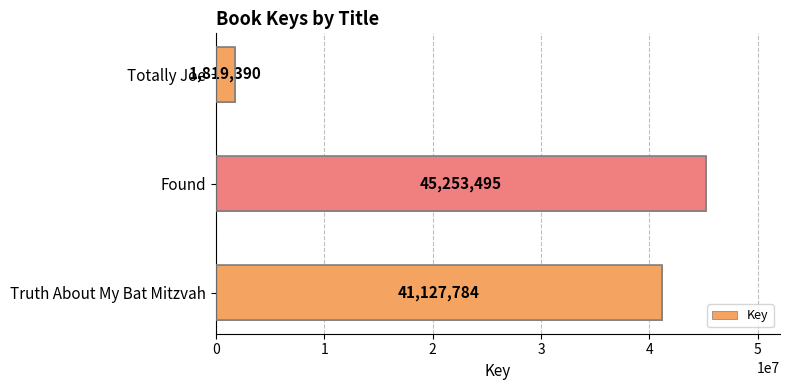

What is the minimum value shown in the chart?

1819390